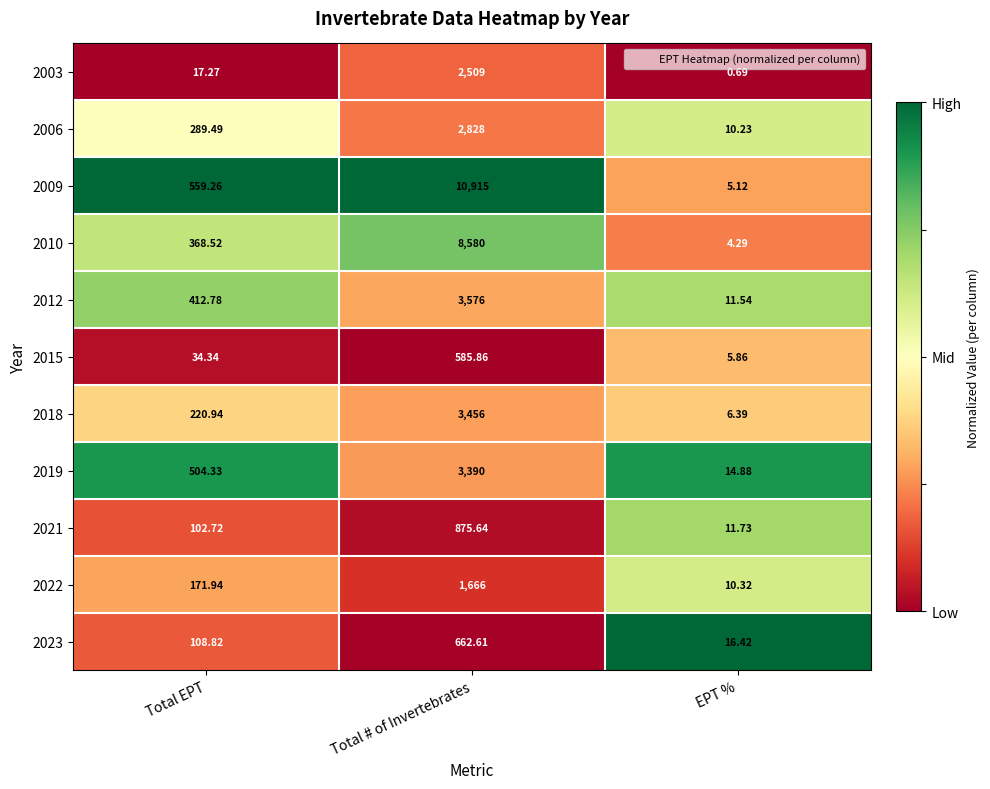

Where does the 2019 series first go above 504?

Total EPT